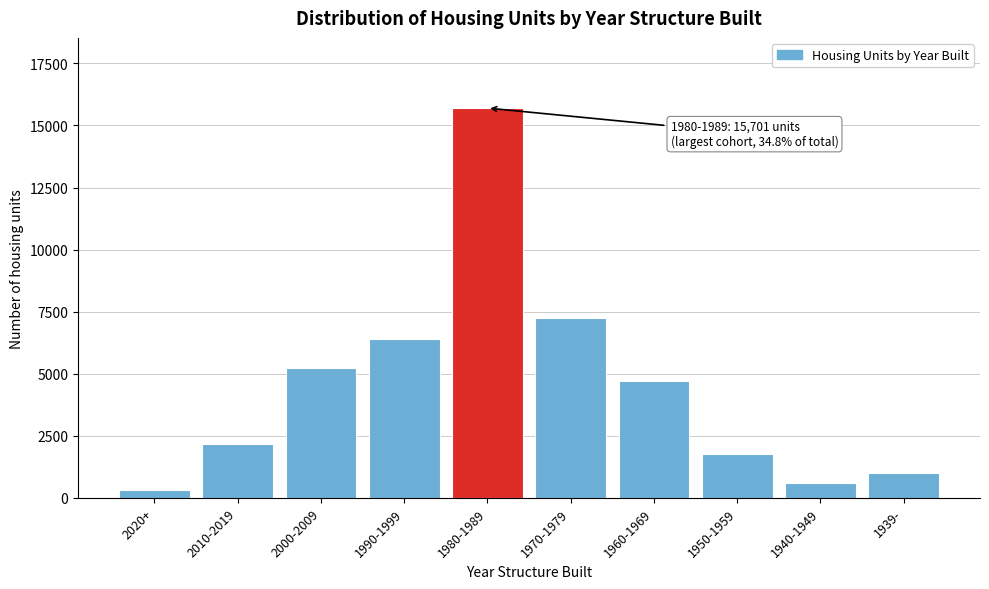

Reading left to right, what are all the values shown in this chart?

2020+=308	2010-2019=2185	2000-2009=5239	1990-1999=6390	1980-1989=15701	1970-1979=7249	1960-1969=4706	1950-1959=1764	1940-1949=586	1939-=1012